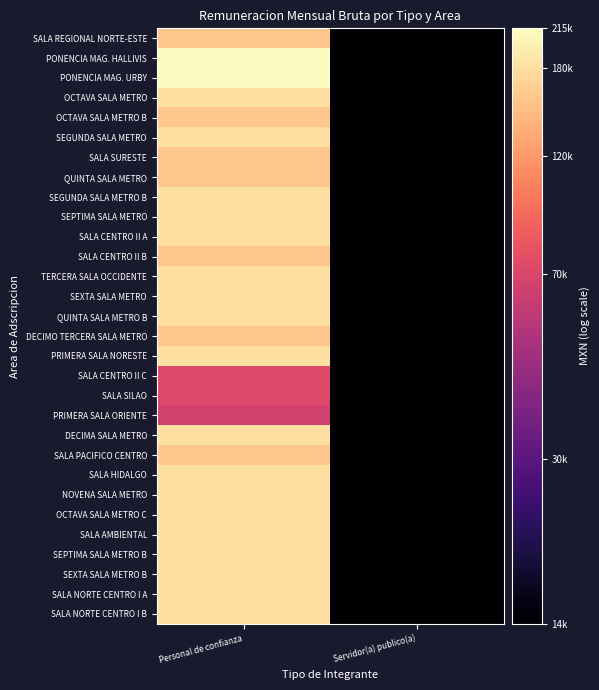

What is the smallest value displayed?

14094.0